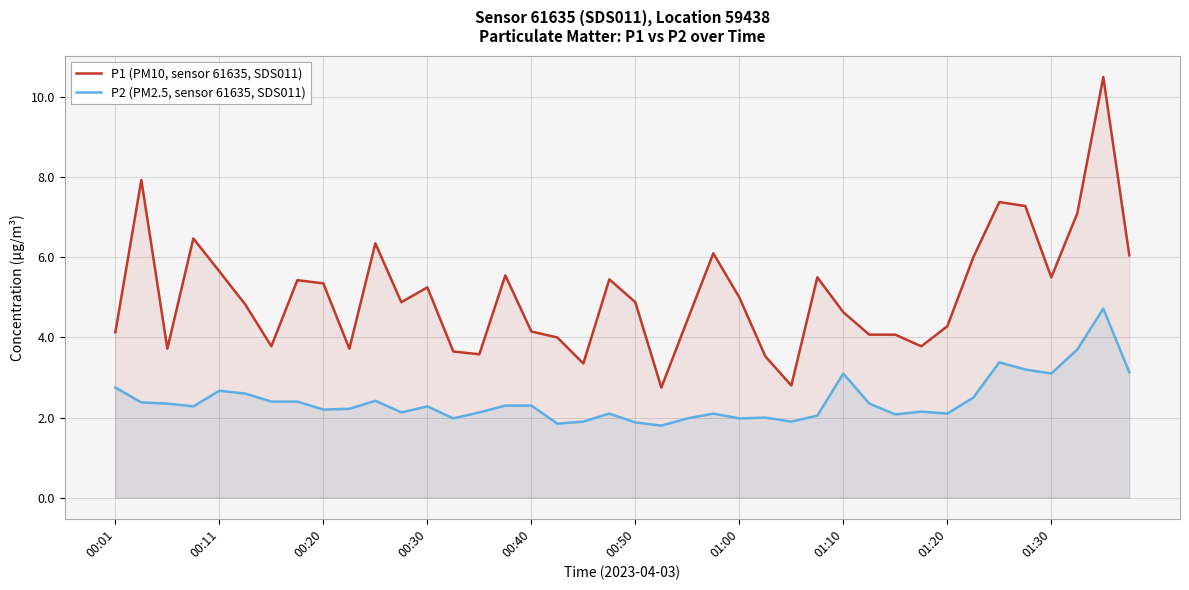

True or false: P1 (PM10, sensor 61635, SDS011) and P2 (PM2.5, sensor 61635, SDS011) intersect in this chart.

False